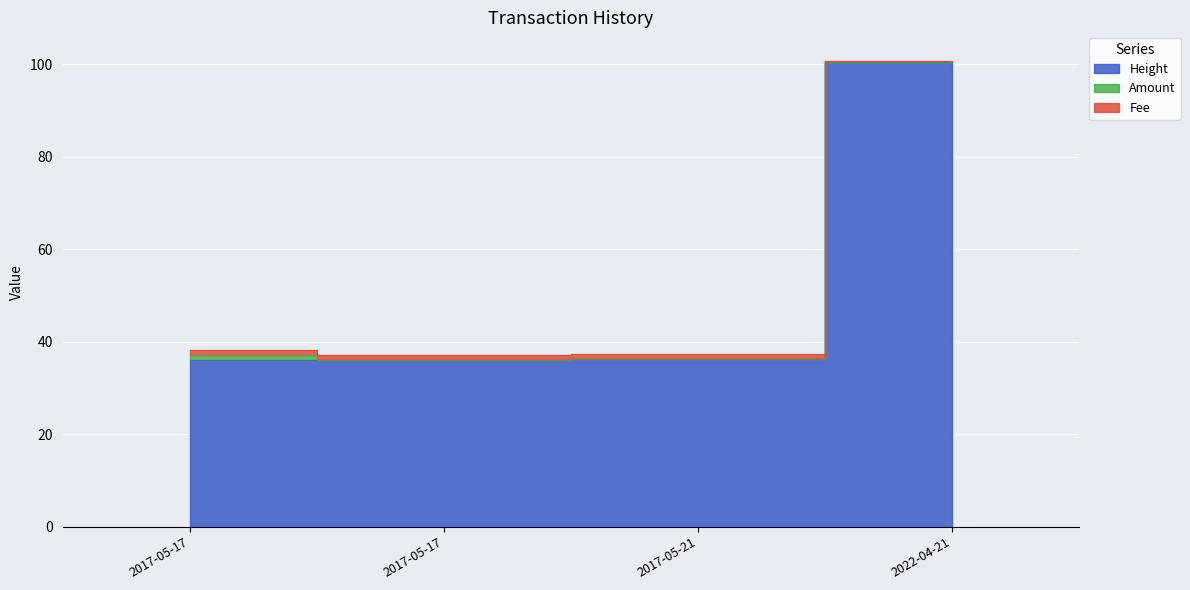

What is the label of the 4th point from the right?

2017-05-17